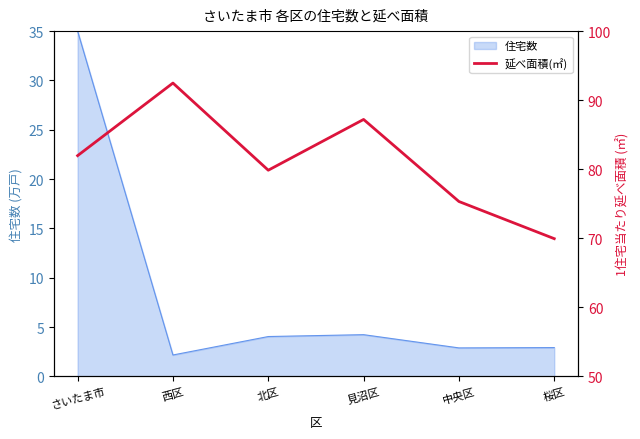

How many interior local valleys (lower than both neighbors) does the data have?

1